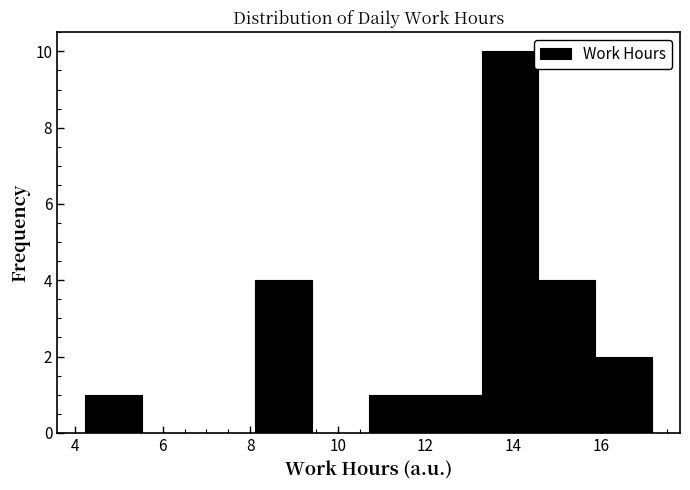

How tall is the bar that spans 8.2 to 9.4 on the x-axis? Neither the bar edges nor the heights are printed on the chart, so give them approximately, as read against the axes.

4